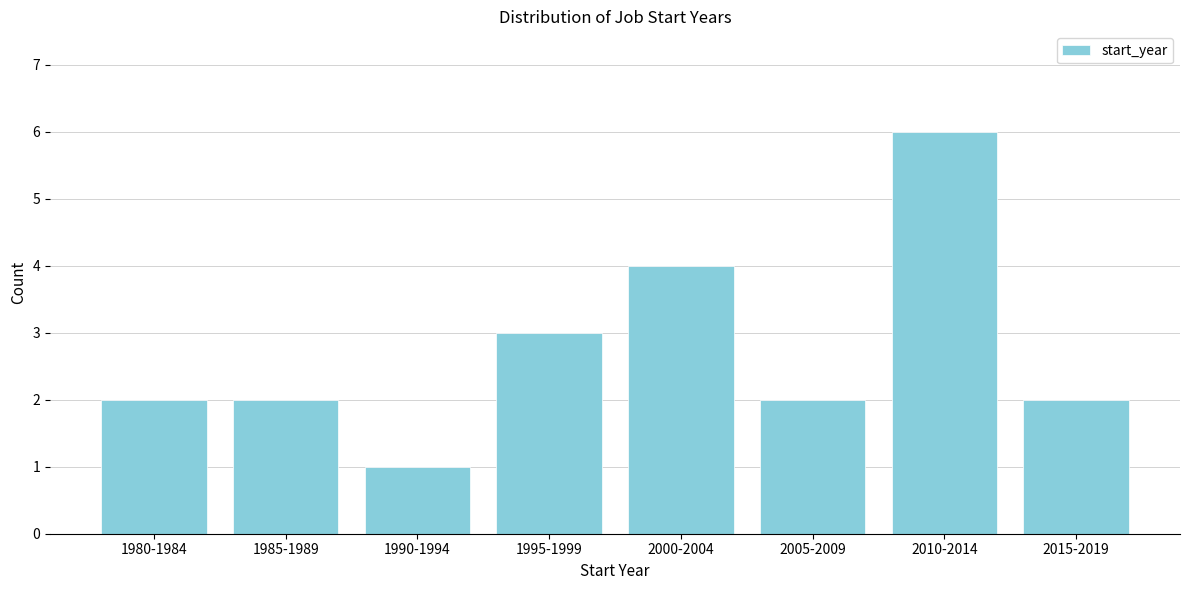

Reading left to right, list all the values displayed in this chart.

1980-1984=2	1985-1989=2	1990-1994=1	1995-1999=3	2000-2004=4	2005-2009=2	2010-2014=6	2015-2019=2